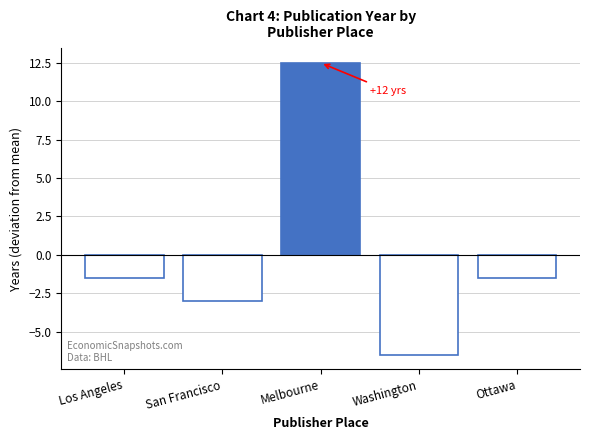

Between Melbourne and Ottawa, which is larger?

Melbourne